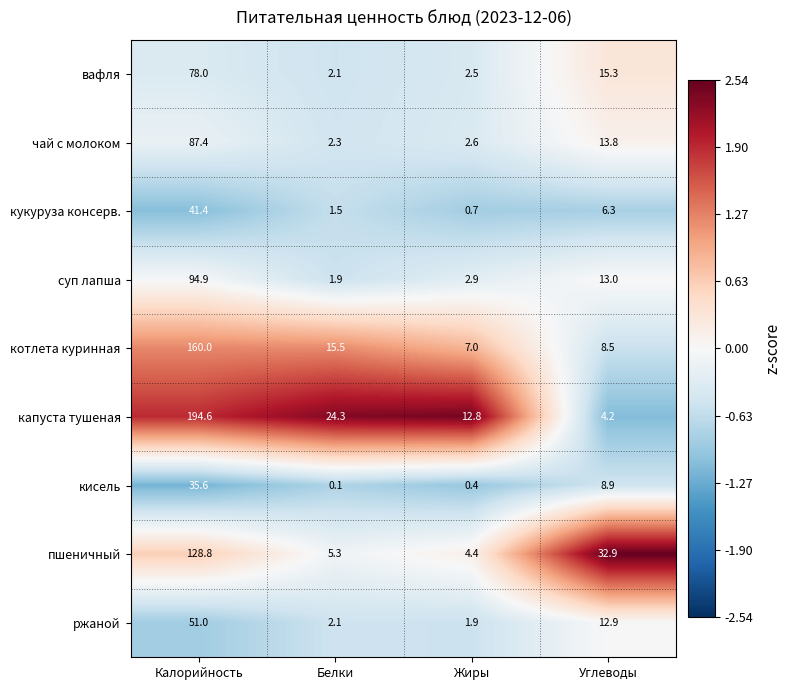

Which category has the highest value across all series?

Калорийность